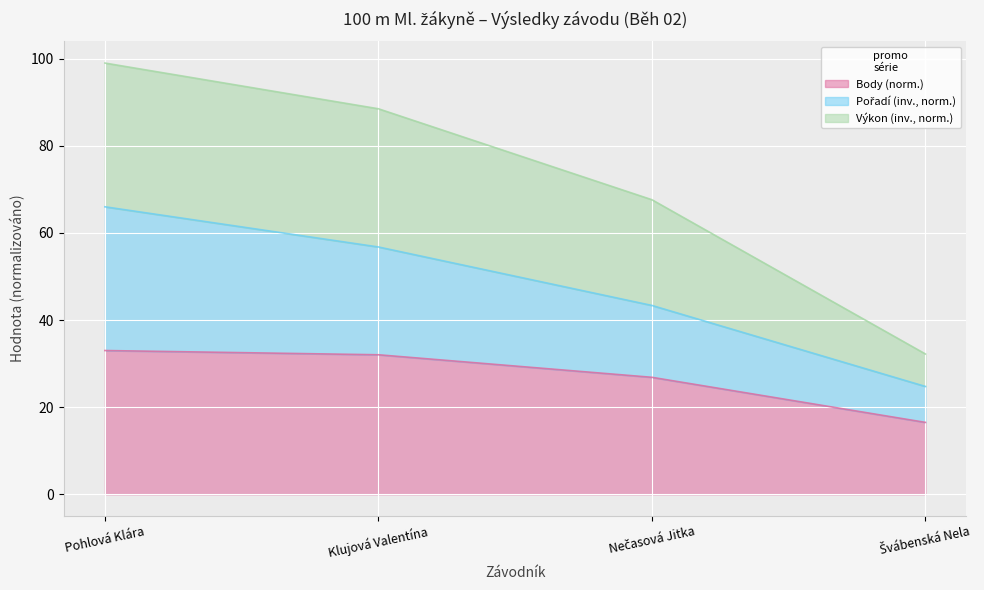

Is it true that Pořadí equals 24.8 at Švábenská Nela?

True